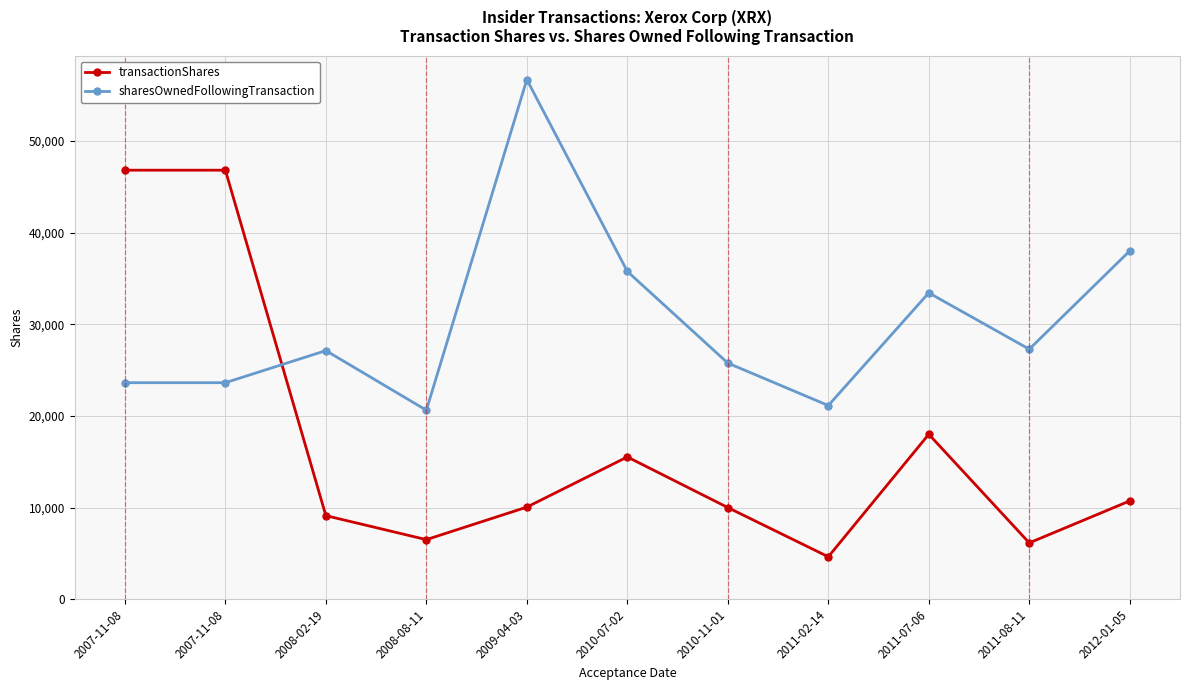

What is the difference between the maximum and minimum values in the transactionShares series?

42171